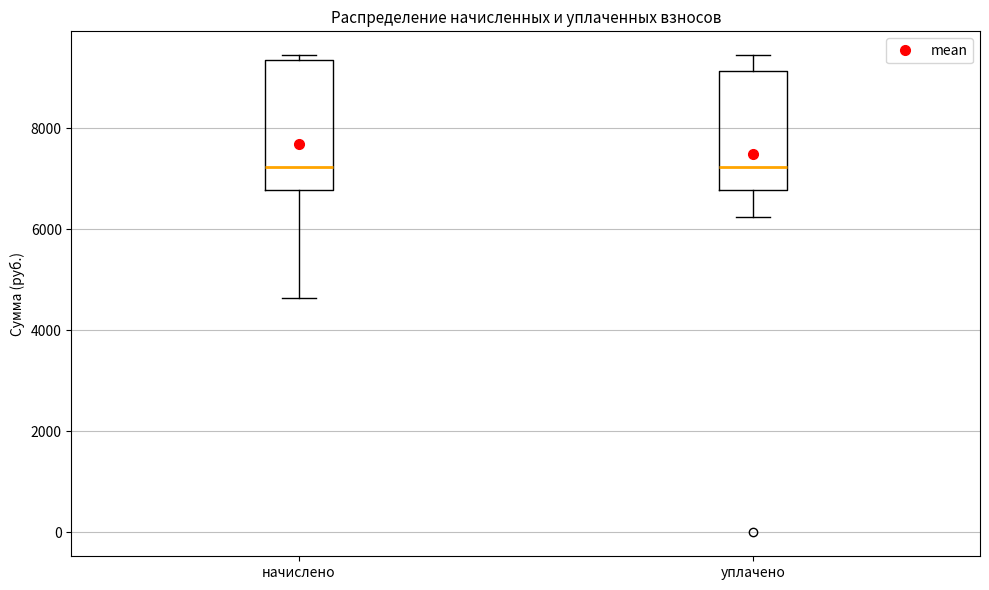

Reading left to right, transcribe this box plot: for each box, give where its median line is, the range the box spans, and where its two whiskers end, as read against the y-axis. The values are not printed on the chart, so give them approximately, as read against the axis.

начислено: median 7200, box 6800 to 9400, whiskers 4600 to 9400 (just above the box's upper edge)
уплачено: median 7200, box 6800 to 9200, whiskers 6200 to 9400